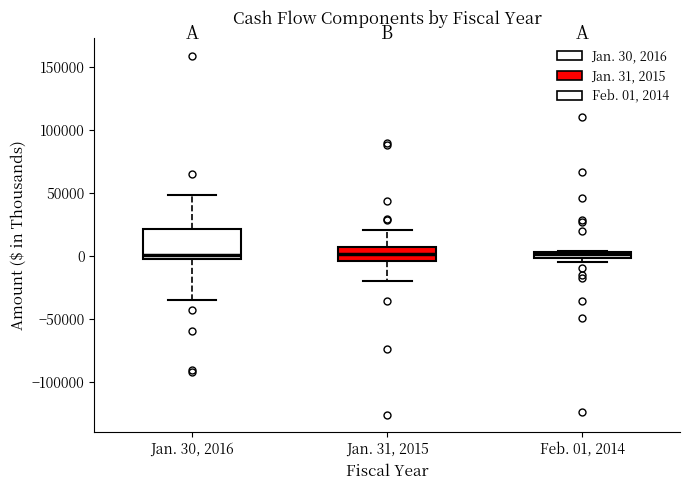

Comparing the boxes themselves (not the whiskers), which one is the tallest?

Jan. 30, 2016